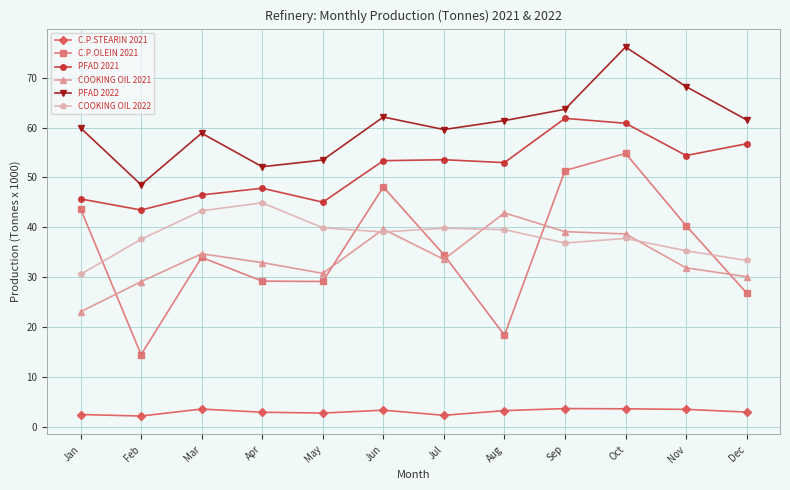

What are all the series names shown in the legend?

C.P.STEARIN 2021, C.P.OLEIN 2021, PFAD 2021, COOKING OIL 2021, PFAD 2022, COOKING OIL 2022